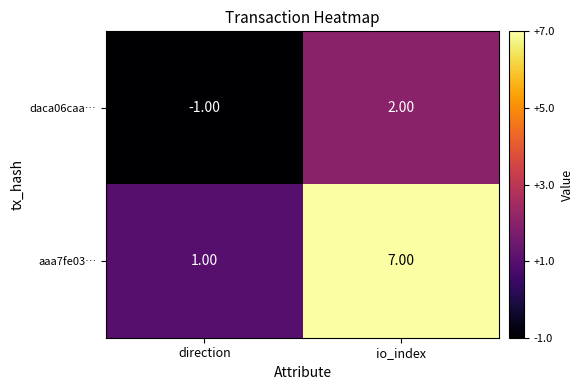

What is the difference between the daca06caa… values at direction and io_index?

3